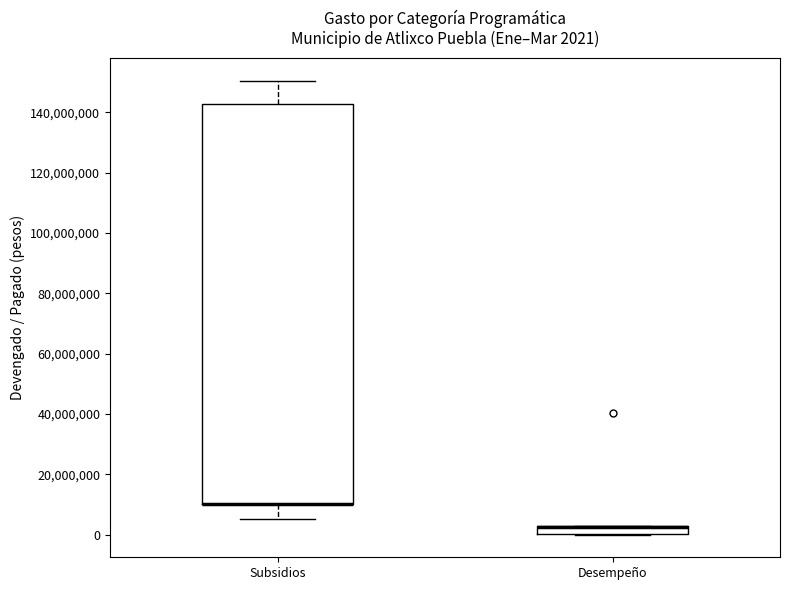

Which box is the tallest, from its lower edge to its upper edge?

Subsidios